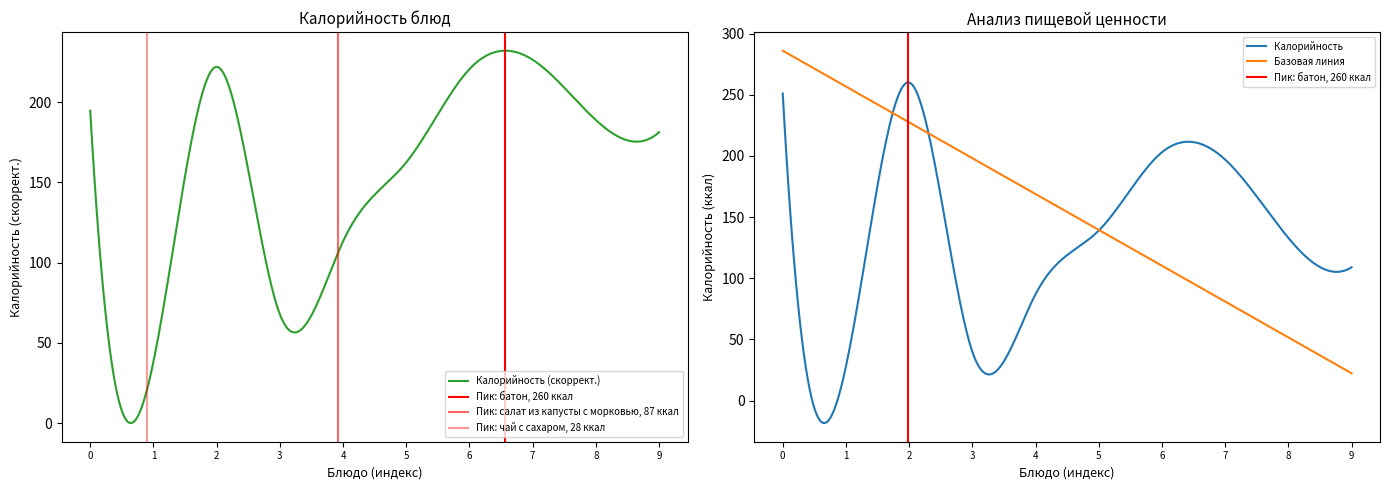

What is the highest value of the Калорийность (скоррект.) series?

232.0